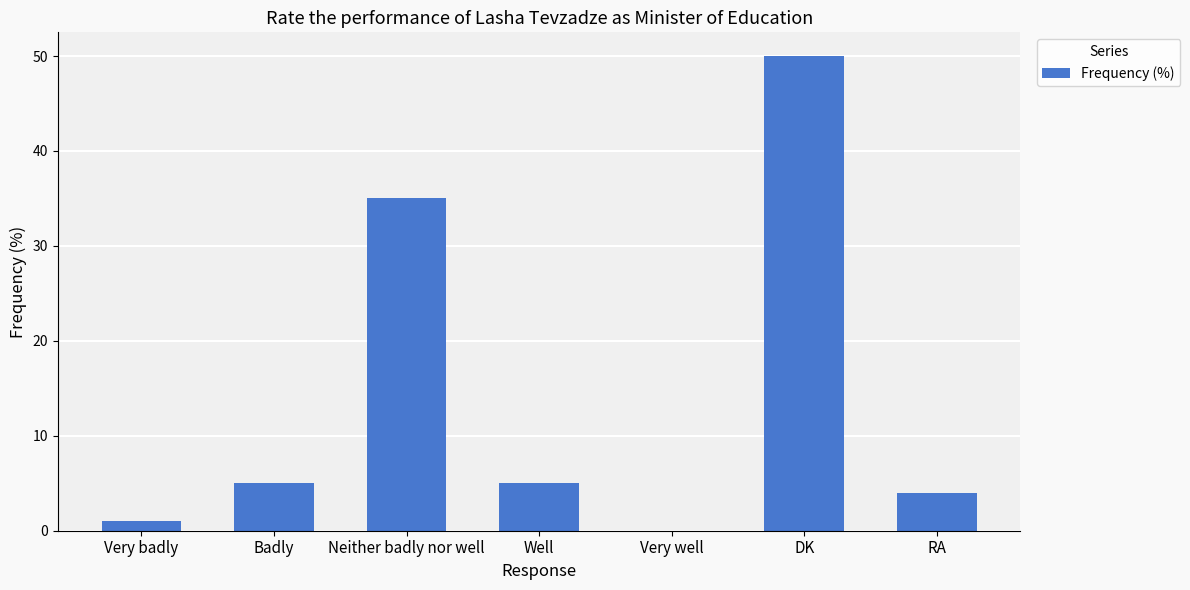

Which category has the highest value across all series?

DK